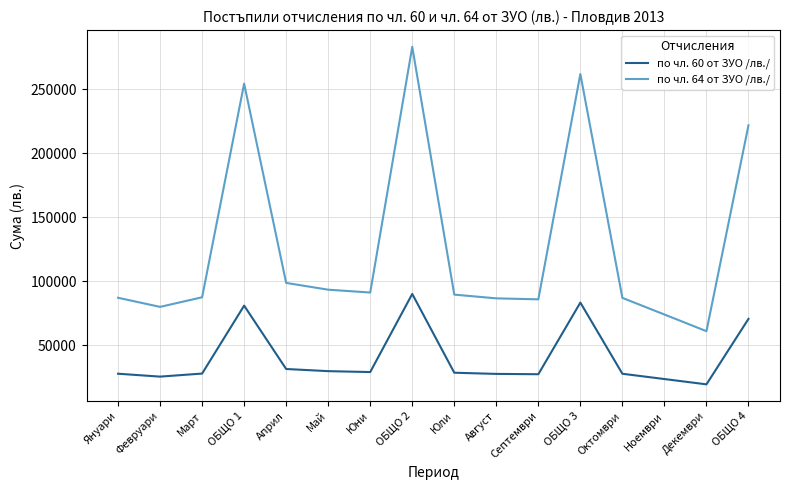

How many values in the по чл. 60 от ЗУО /лв./ series exceed 28460?

8